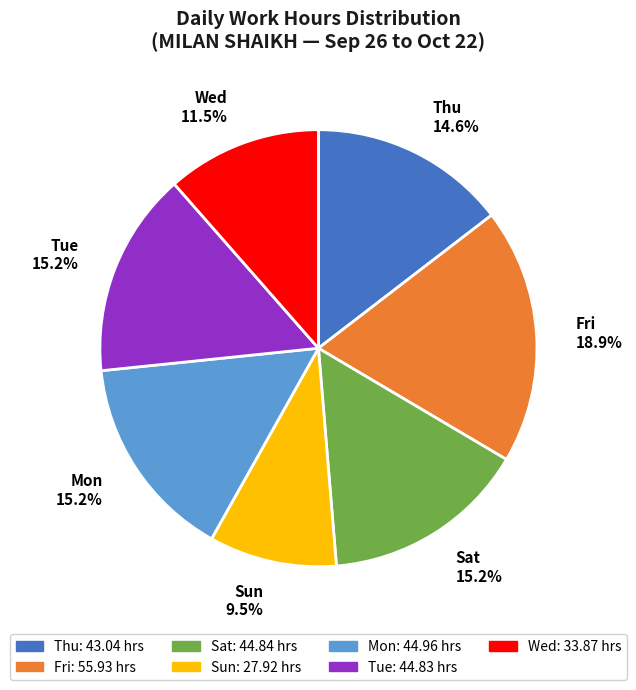

Approximately how many times larger is the value at Thu 14.6% compared to Sun 9.5%?

1.5